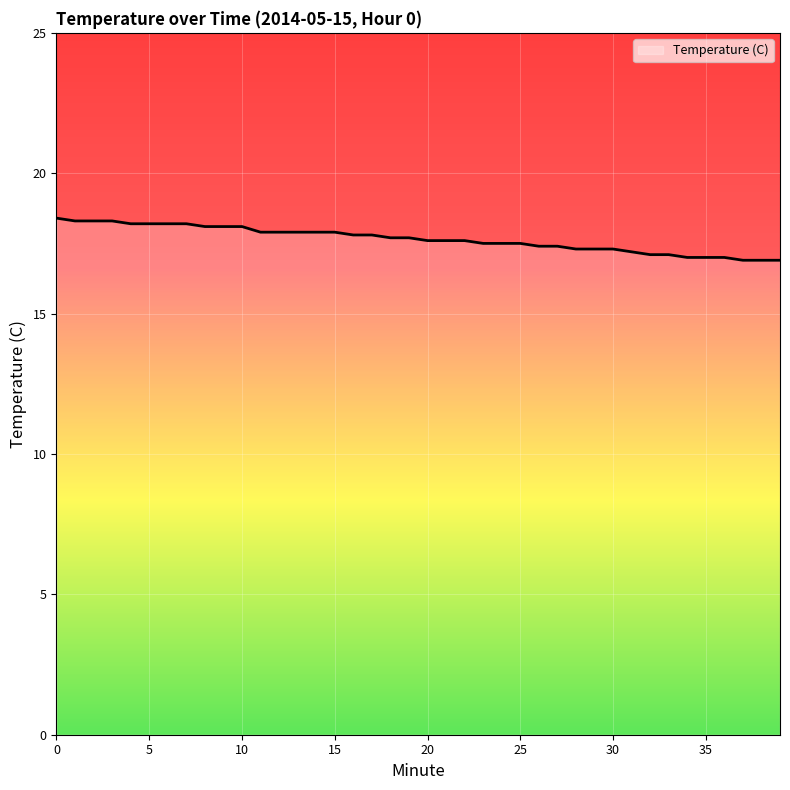

What is the maximum value shown in the chart?

18.4